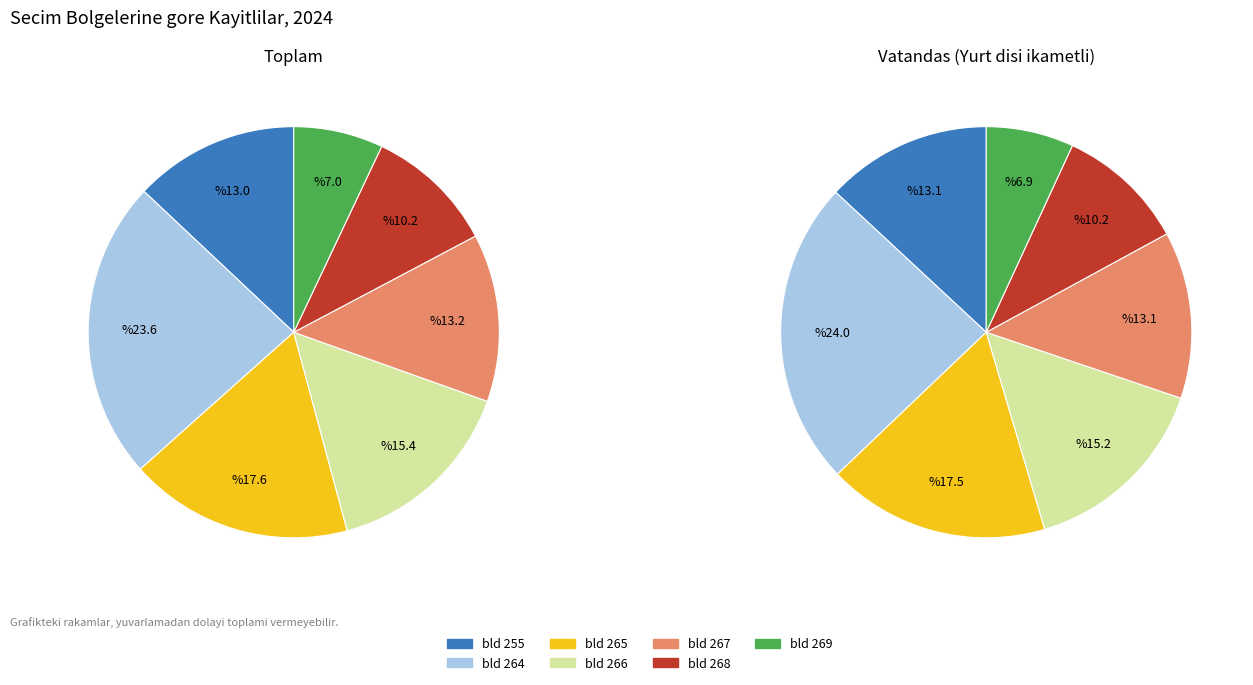

How many slices are in this pie chart?

14